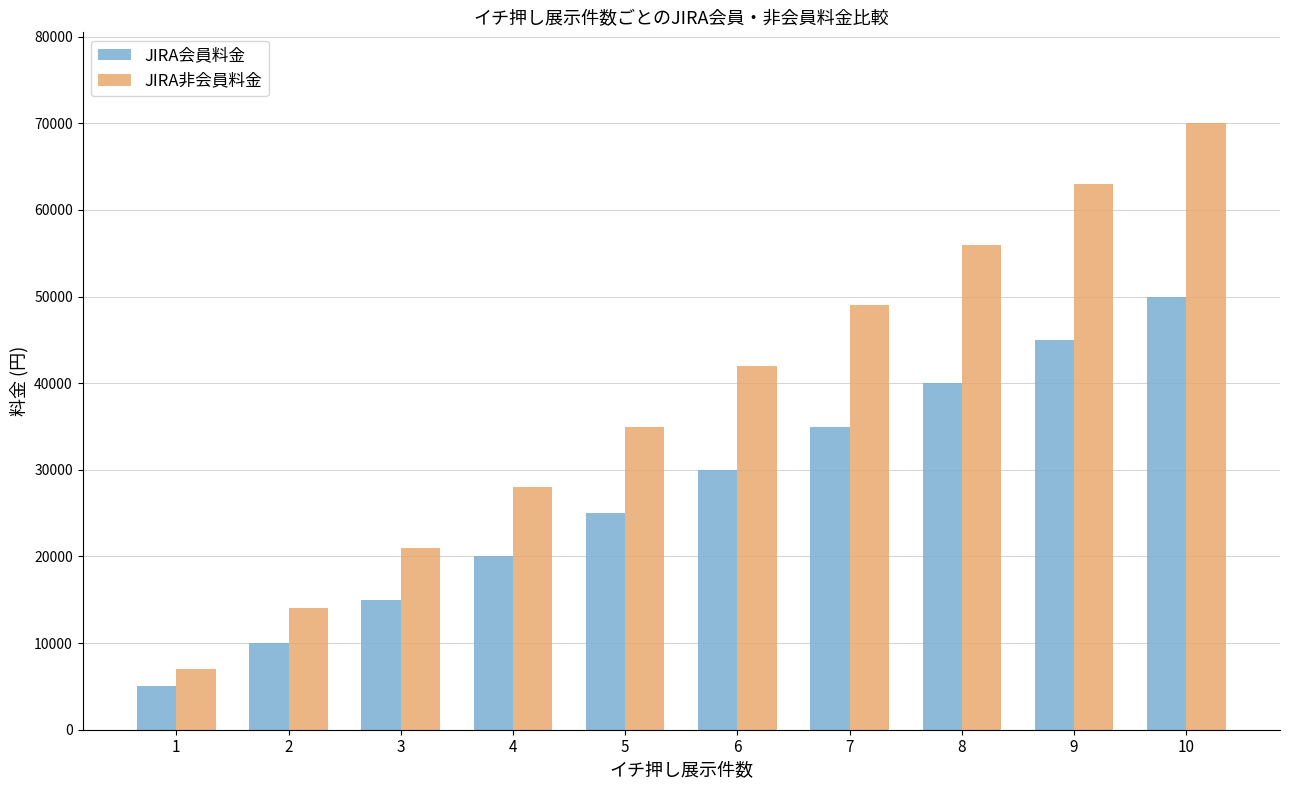

Are the bars grouped side by side (vs. stacked)?

Yes